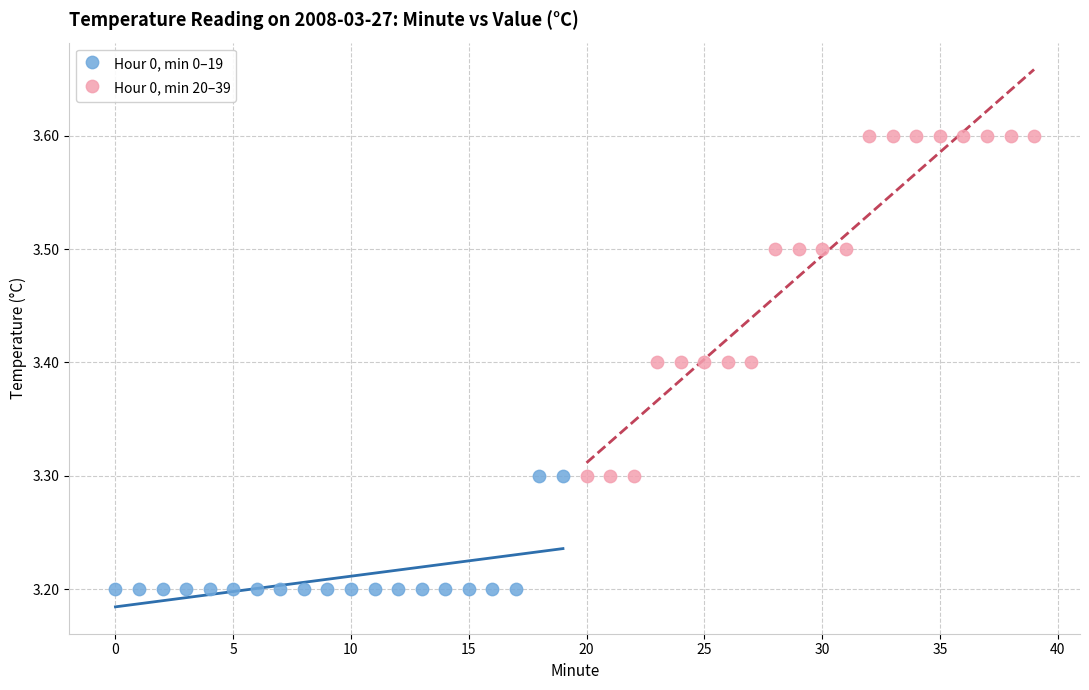

Which series contains the lowest Y value?

Hour 0, min 0–19